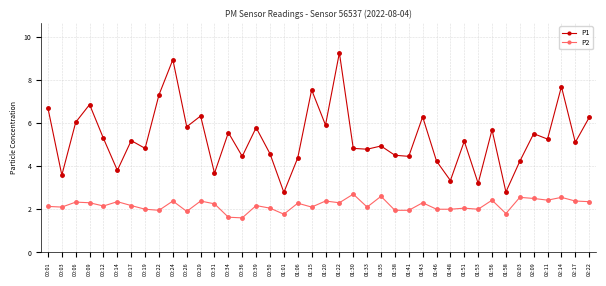

Where does the P2 series first go above 2?

00:01